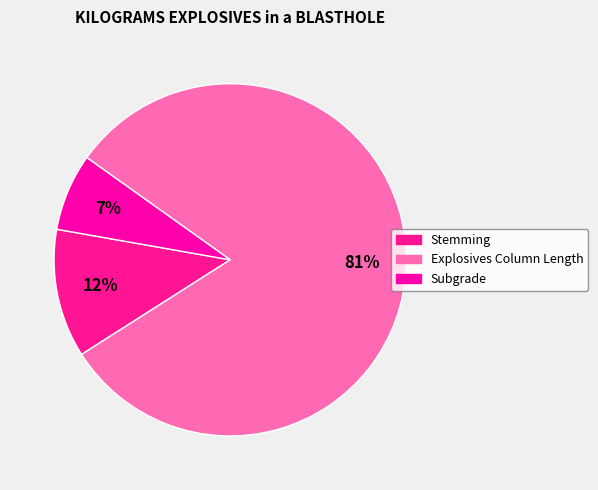

How much of the chart is everything except Subgrade?

92.9%